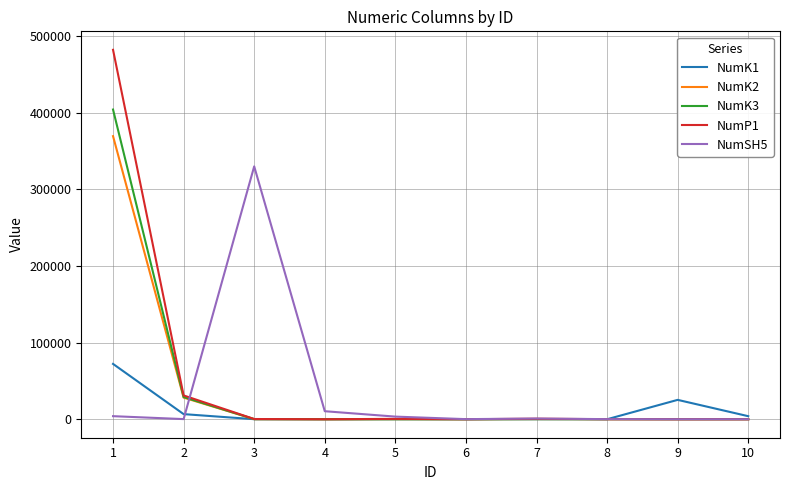

How many distinct data groups are displayed?

5